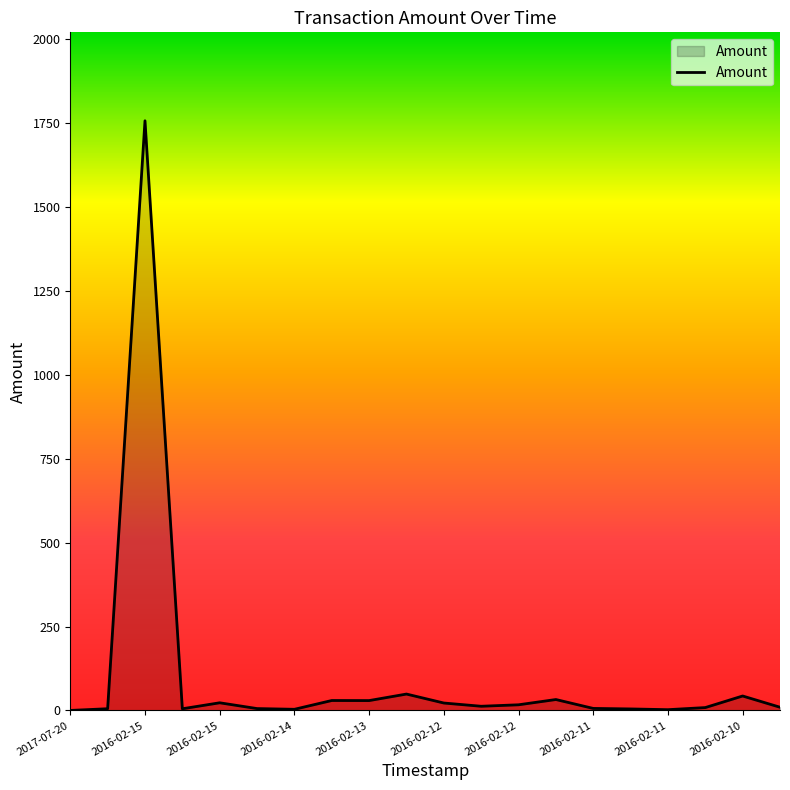

What is the greatest value displayed?

1757.0